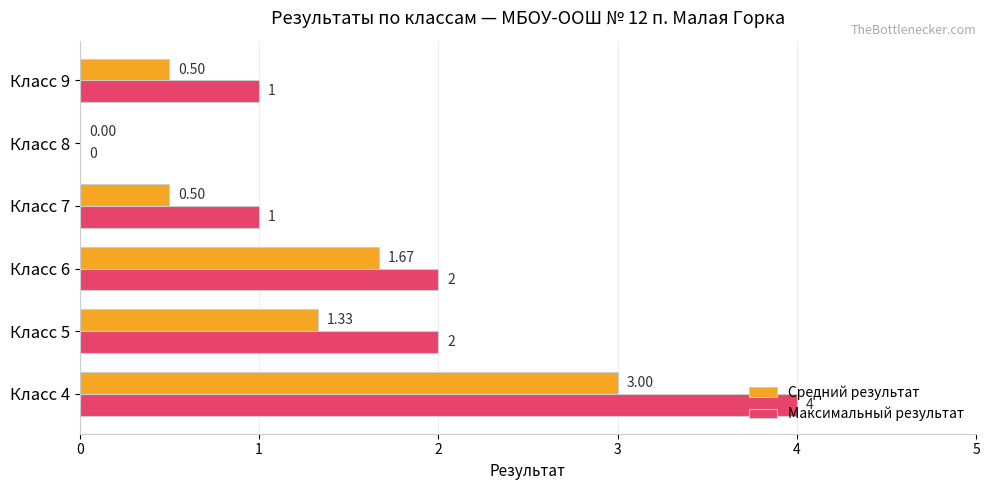

Which series has the largest total across all categories?

Максимальный результат